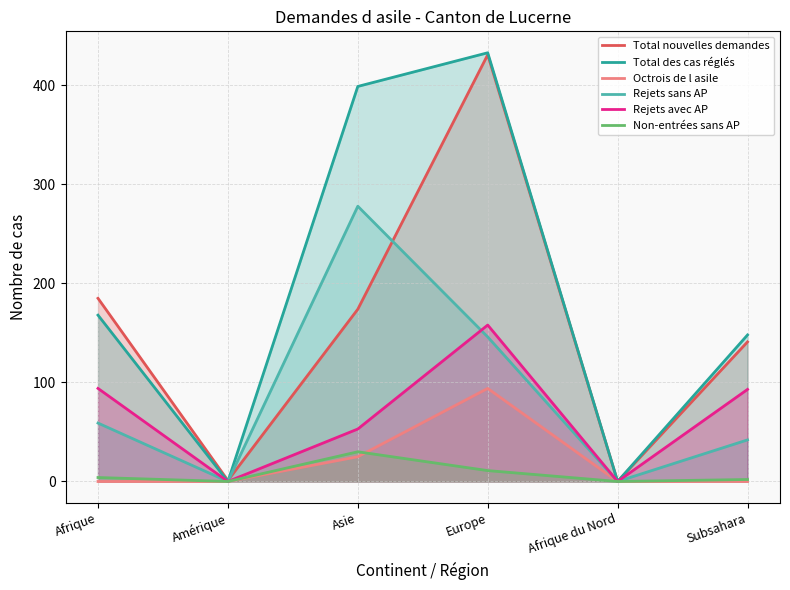

At which category does Rejets sans AP reach its first local peak?

Asie